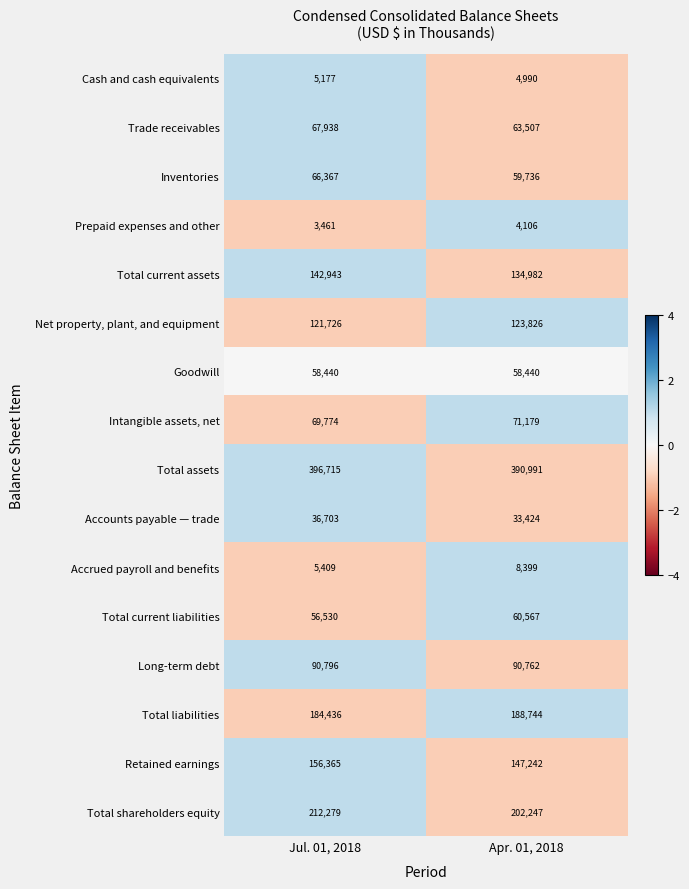

What is the difference between the maximum and minimum values in the Total current liabilities series?

4037